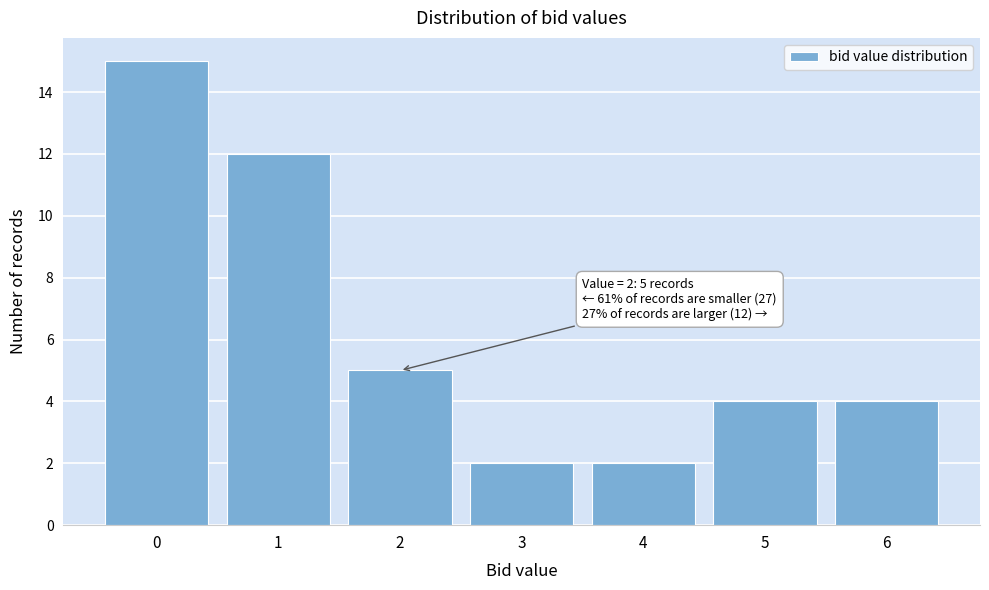

Reading right to left, extract all data points from this chart.

6=4	5=4	4=2	3=2	2=5	1=12	0=15